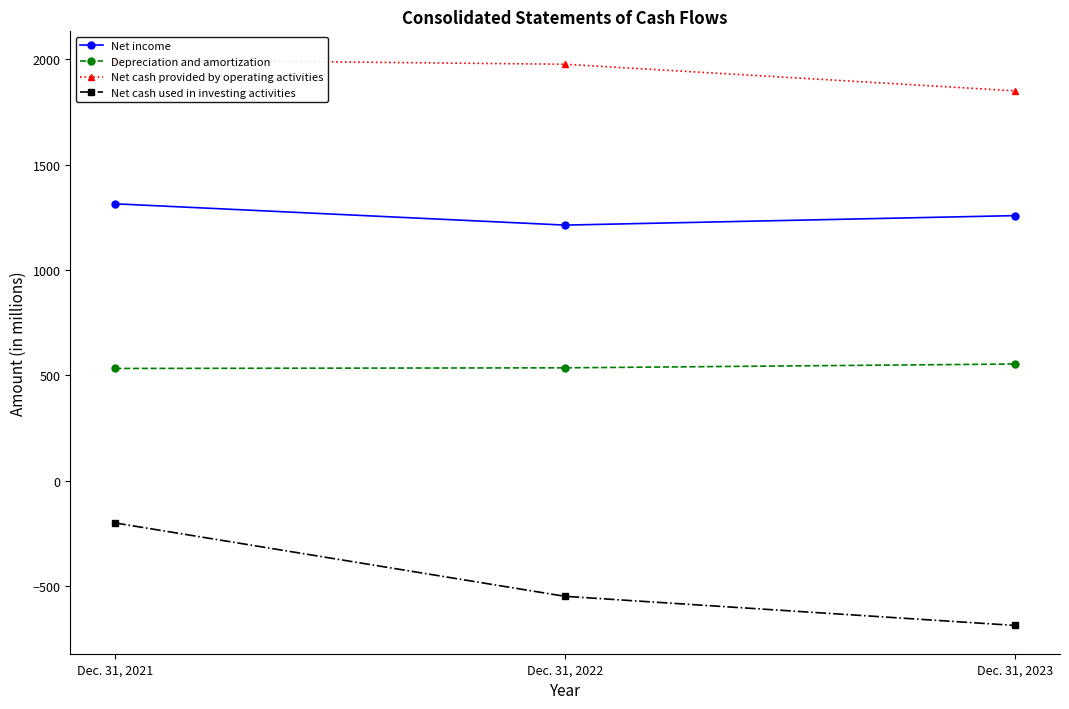

How many lines are shown in the chart?

4